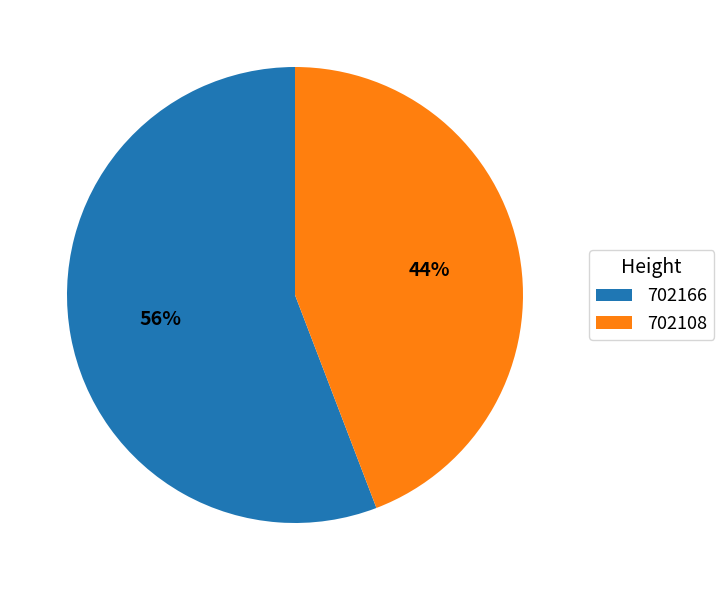

The 702166 slice represents 69% of the pie. True or false?

False